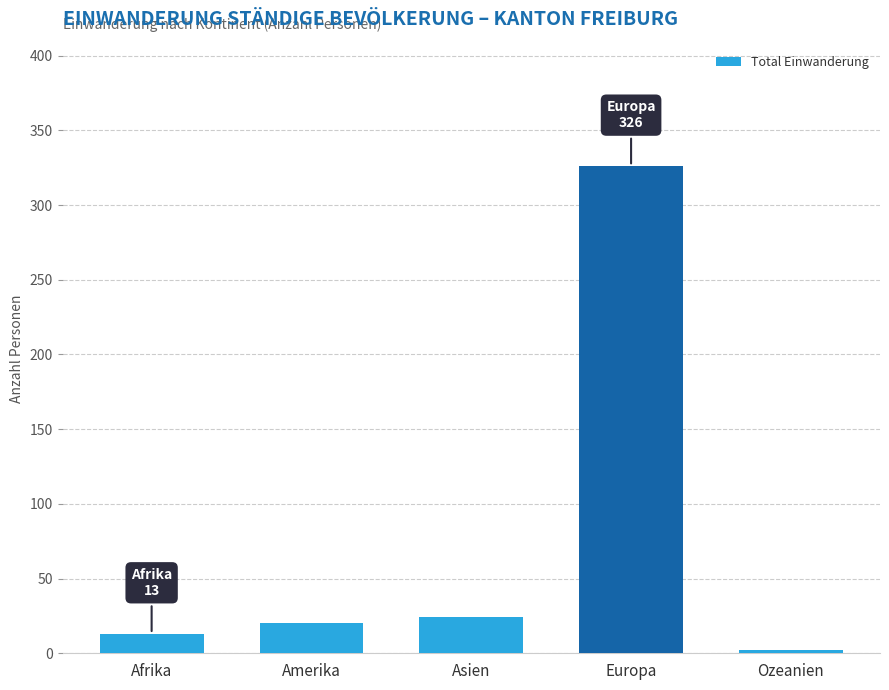

What is the greatest value displayed?

326